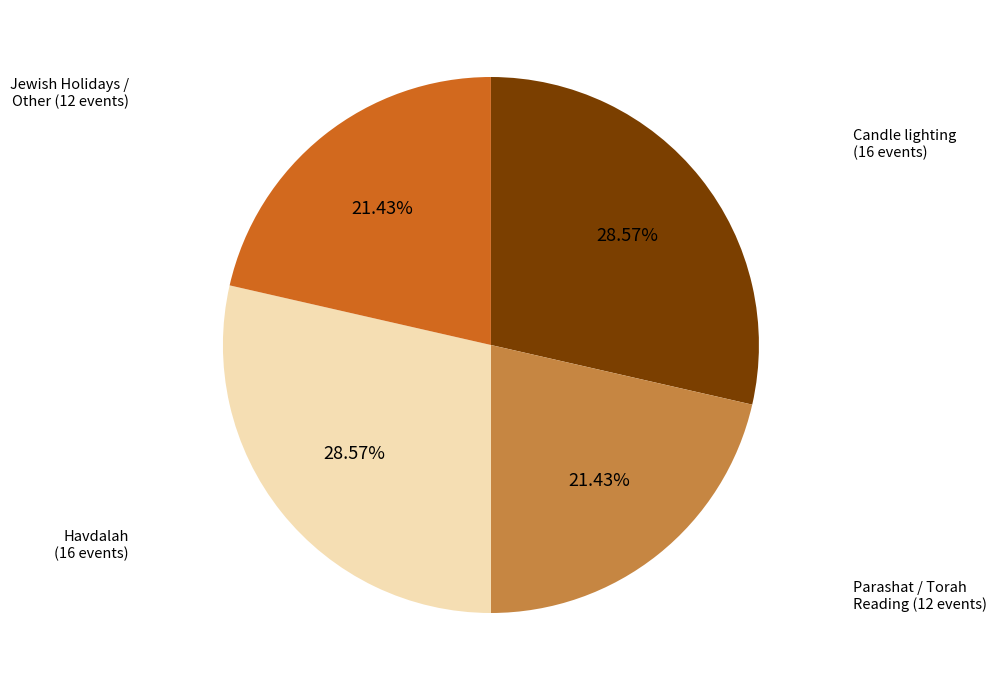

How many segments does this pie chart have?

4